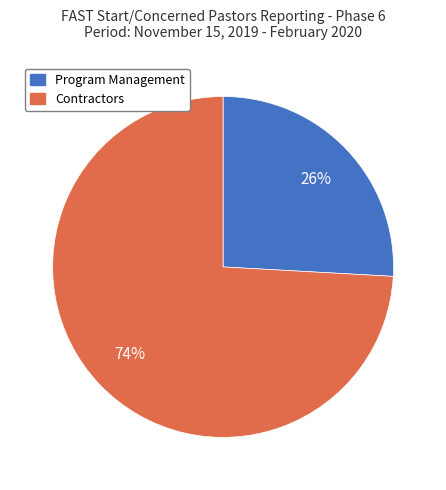

Do Contractors and Program Management together represent more than half of the pie?

Yes